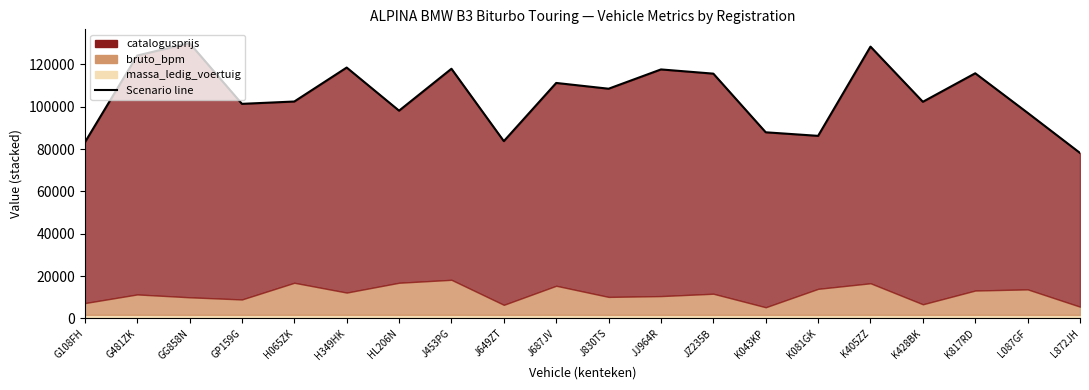

What is the ratio of the value at J830TS to the value at K081GK?

1.3